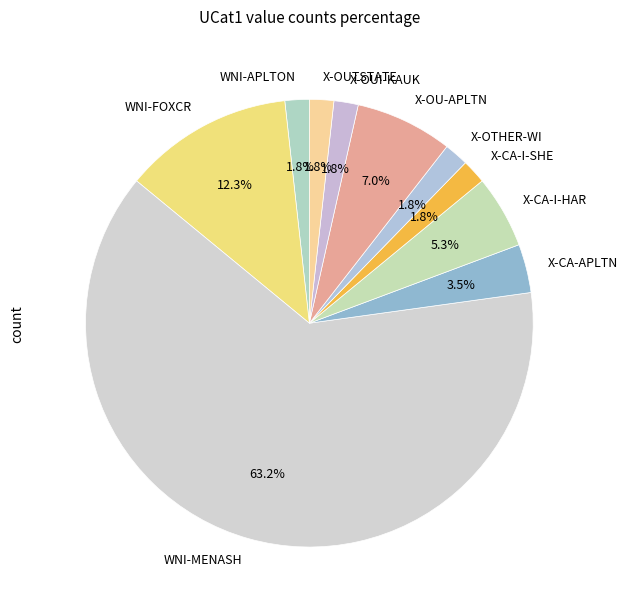

Count the number of slices in the pie.

10